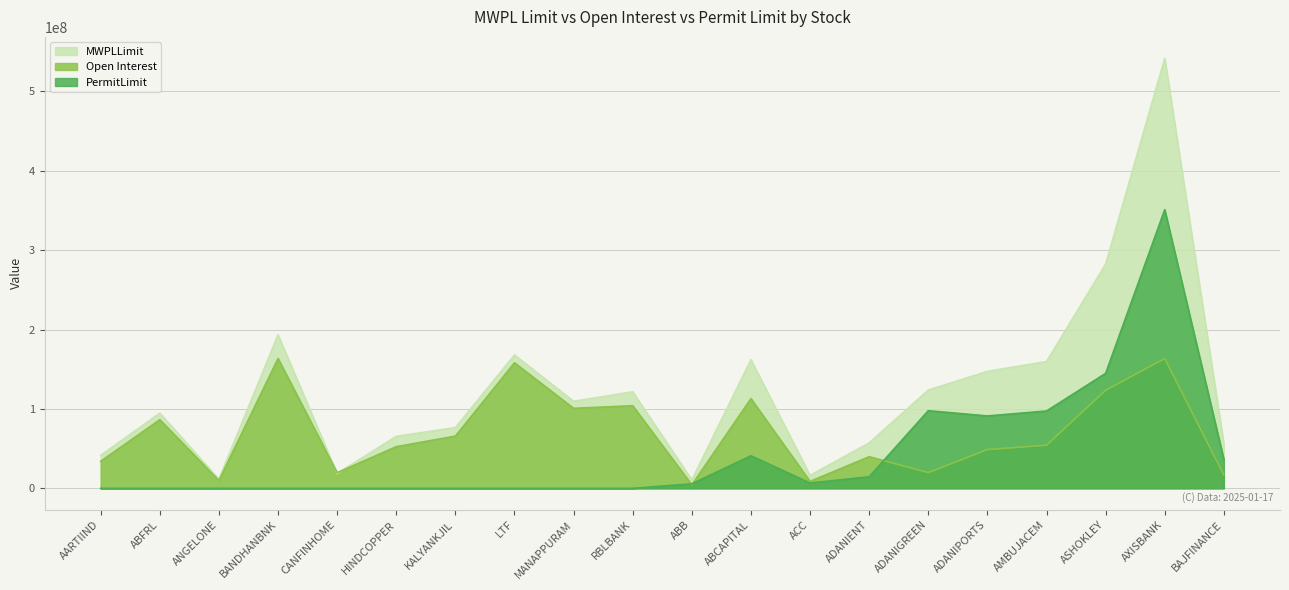

Which category has the lowest value across all series?

AARTIIND